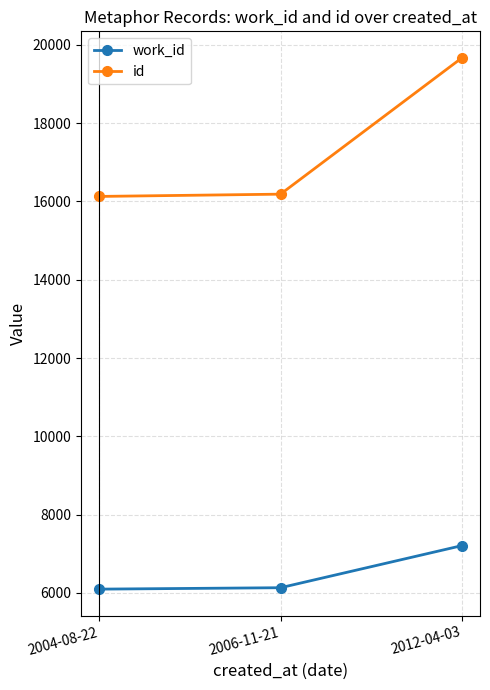

Is it true that id equals 4852 at 2004-08-22?

False